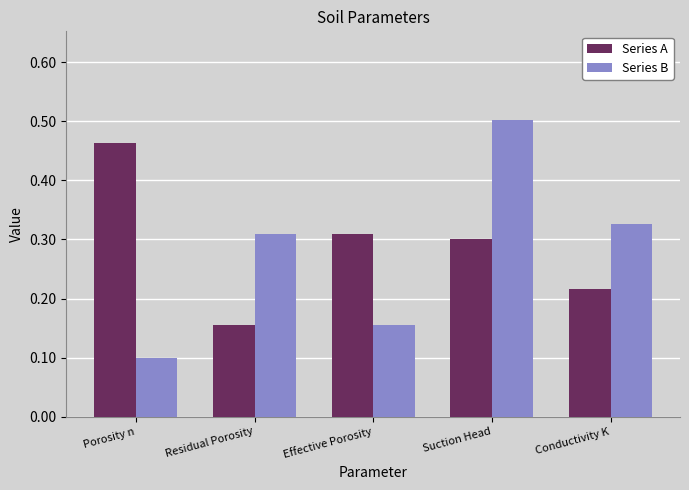

List the series in order of their peak value, lowest first.

Series A, Series B